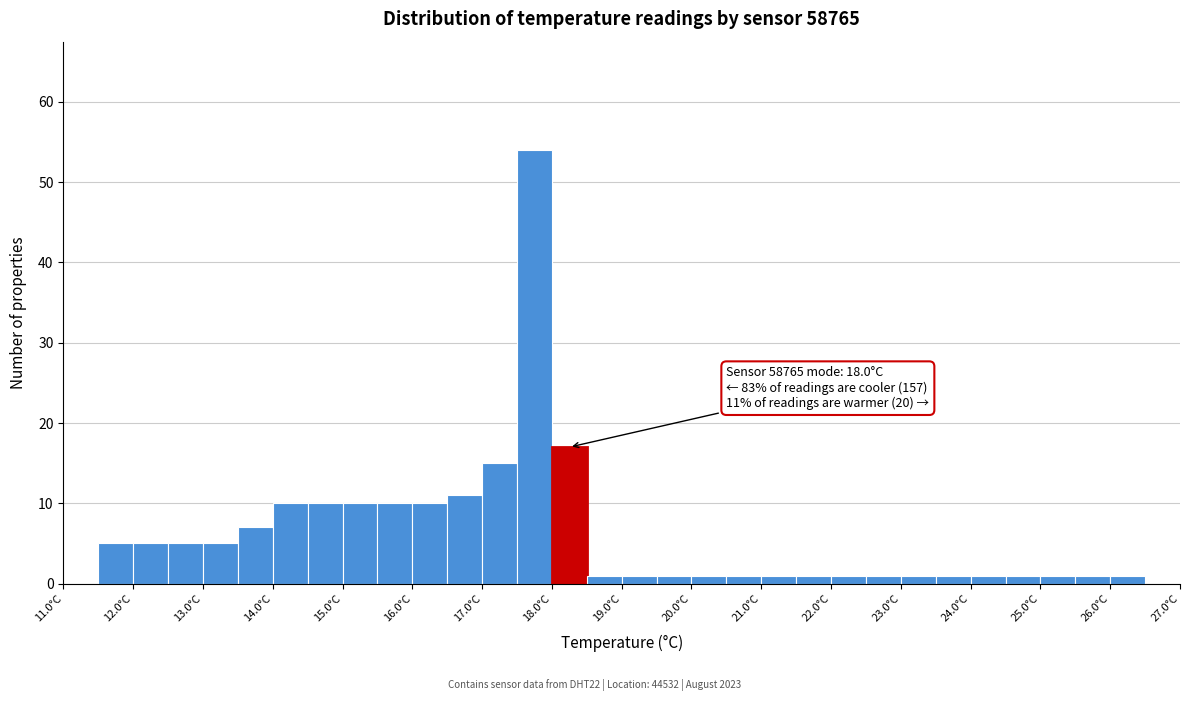

Over which range of the x-axis is the bar tallest?

17.5 to 18.0